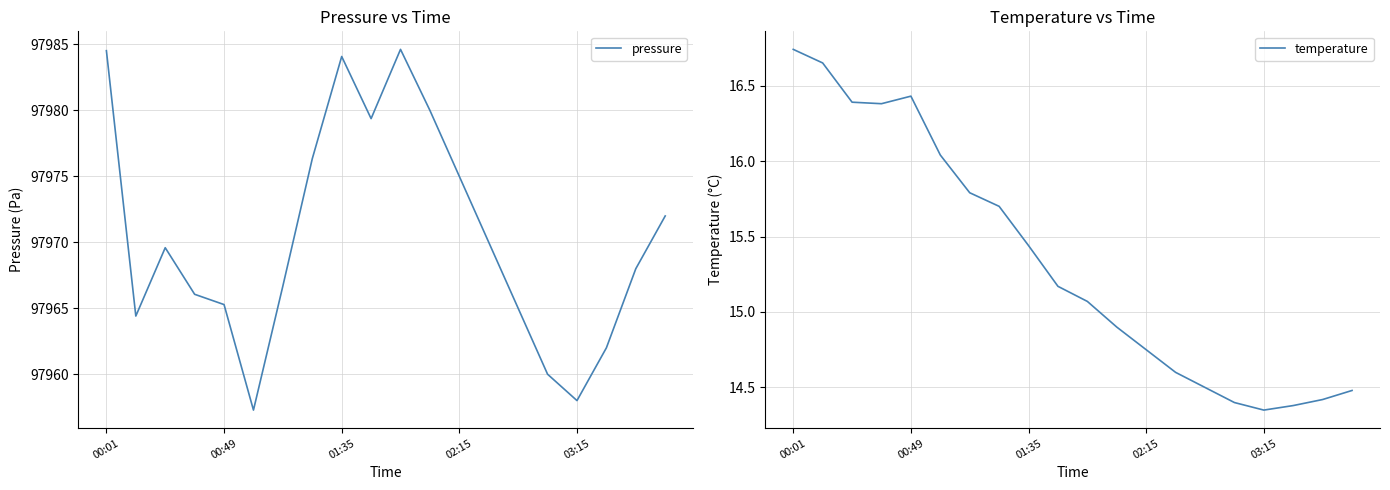

List the series in order of their peak value, highest first.

pressure, temperature